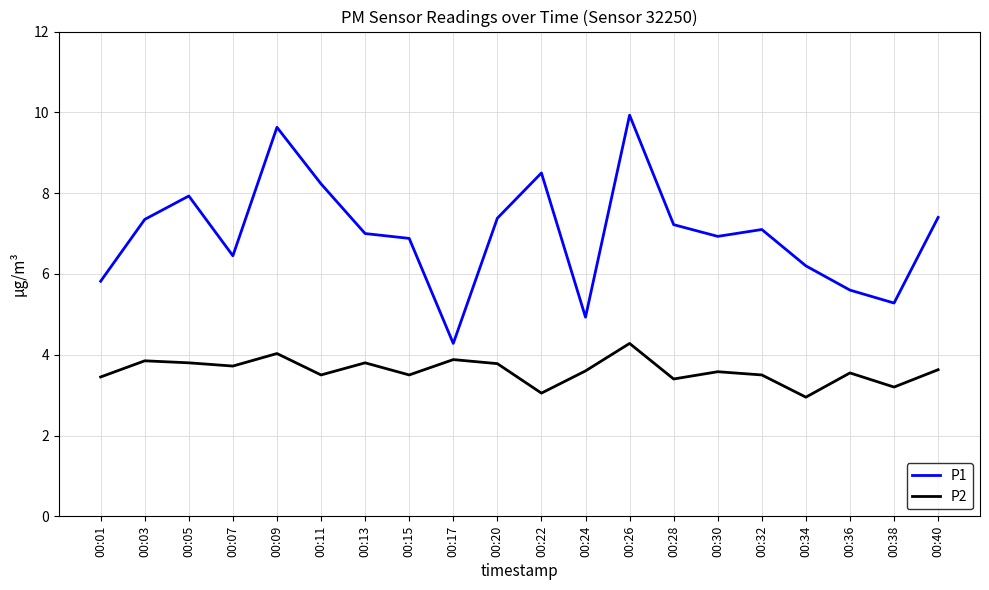

The value of P1 at 00:07 is 6.5. True or false?

True